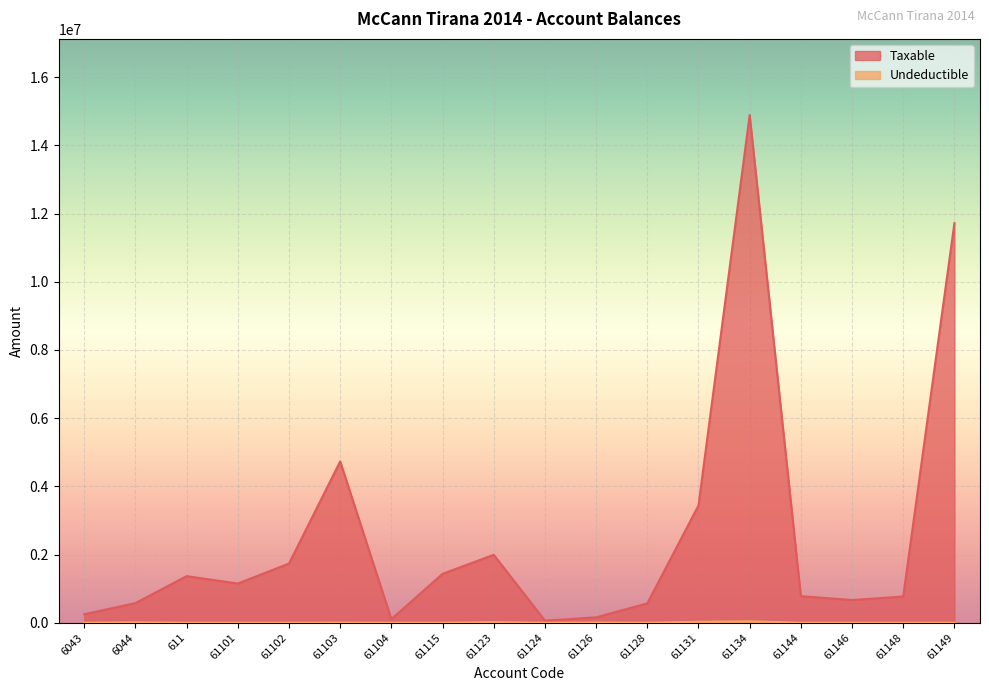

True or false: Undeductible and Taxable intersect in this chart.

False